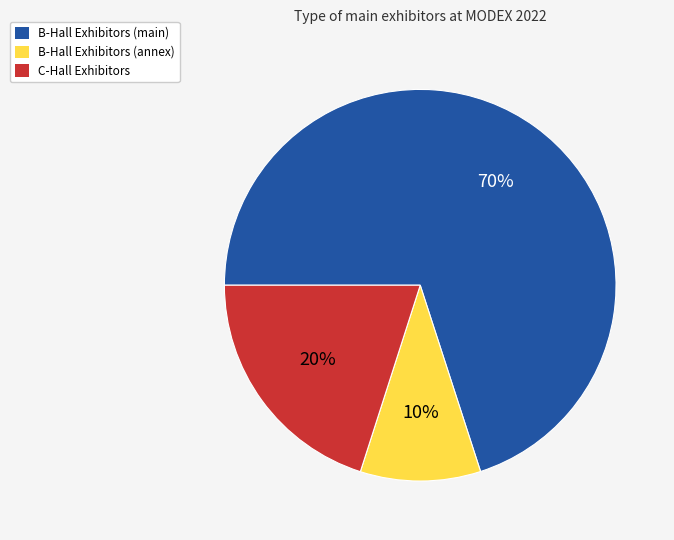

To the nearest percent, what is the average slice percentage?

33%